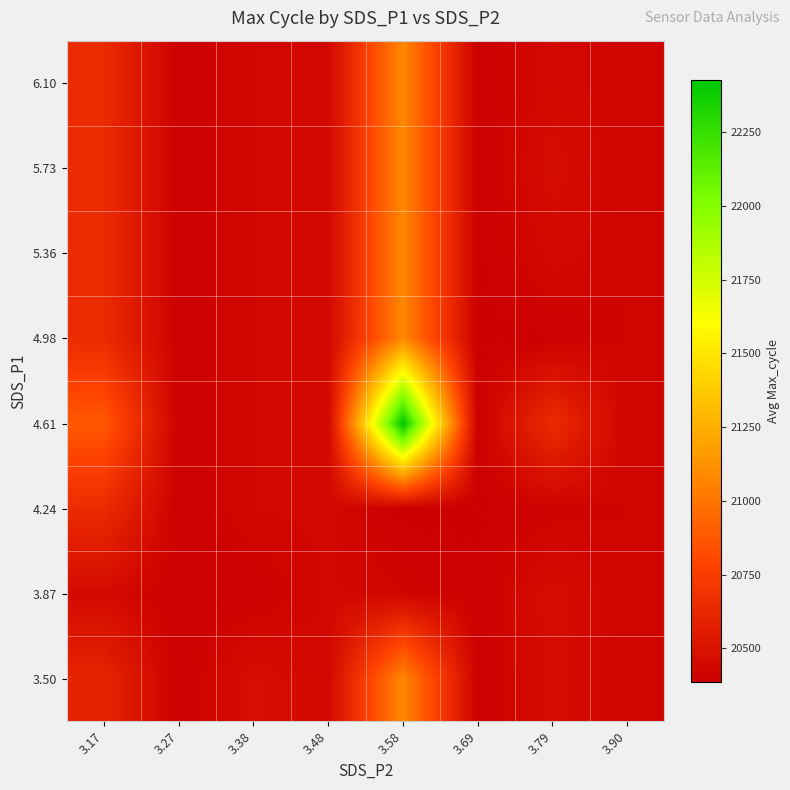

How many categories are shown in the chart?

8